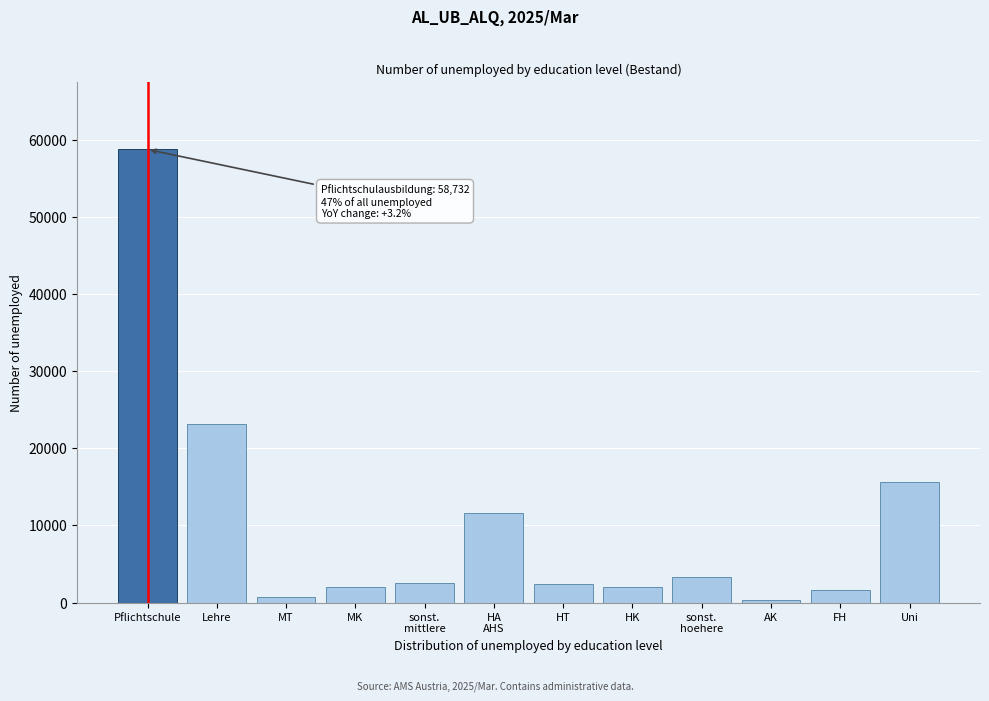

The chart shows a value of 2042 at MK. True or false?

True